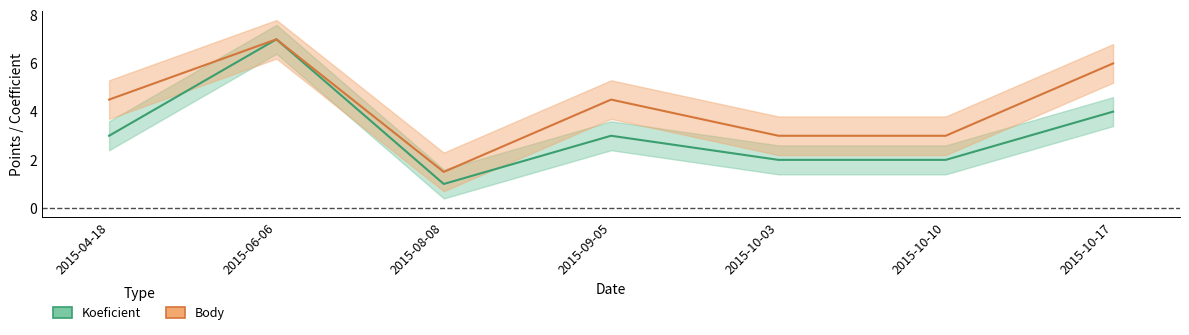

Reading right to left, transcribe all the data shown in this chart.

Koeficient: 2015-10-17=4.0	2015-10-10=2.0	2015-10-03=2.0	2015-09-05=3.0	2015-08-08=1.0	2015-06-06=7.0	2015-04-18=3.0
Body: 2015-10-17=6.0	2015-10-10=3.0	2015-10-03=3.0	2015-09-05=4.5	2015-08-08=1.5	2015-06-06=7.0	2015-04-18=4.5